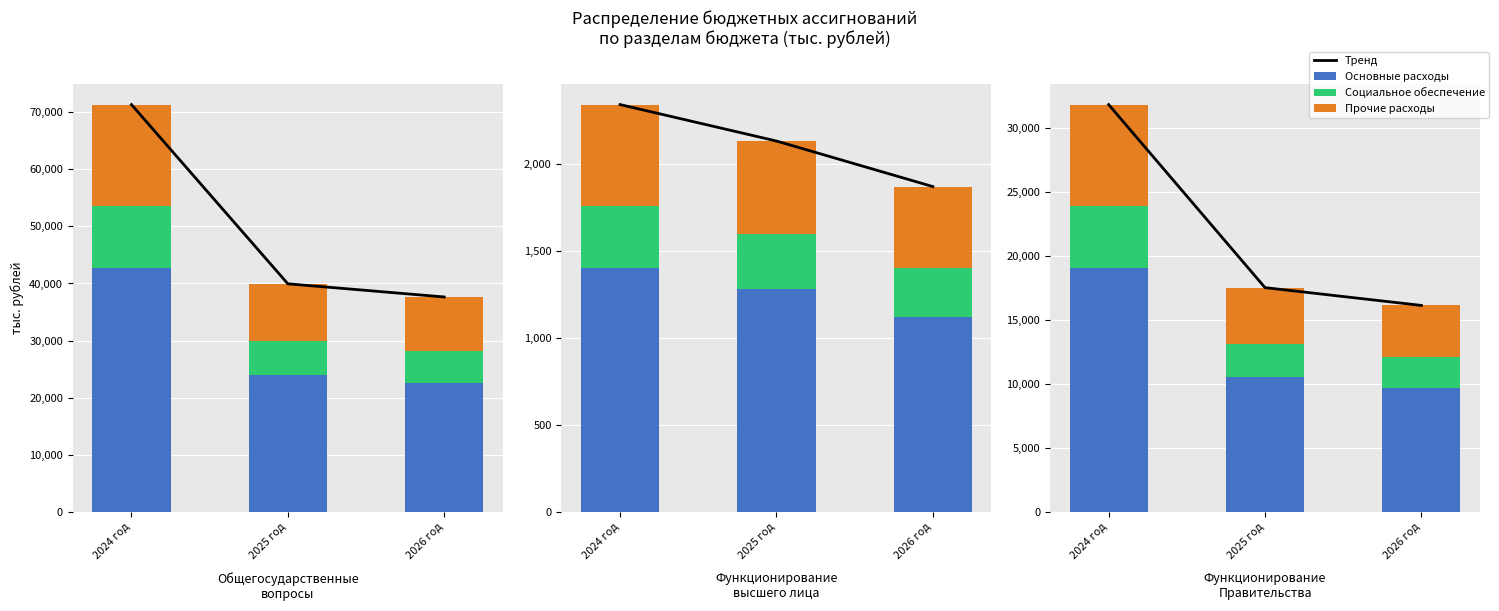

Reading left to right, extract all data points from this chart.

Тренд: 2024 год=31800.1	2025 год=17510.5	2026 год=16121.8
Основные расходы: 2024 год=19080.0	2025 год=10506.3	2026 год=9673.1
Социальное обеспечение: 2024 год=4770.0	2025 год=2626.6	2026 год=2418.3
Прочие расходы: 2024 год=7950.0	2025 год=4377.6	2026 год=4030.4